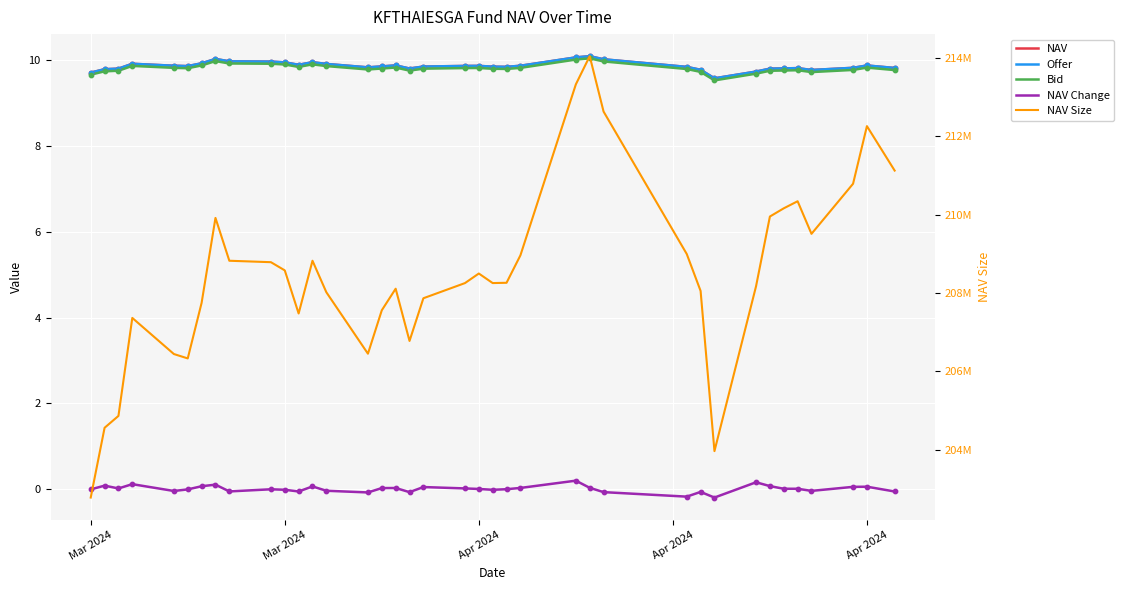

Is the value of NAV at 37 greater than the value of Offer at 26?

No